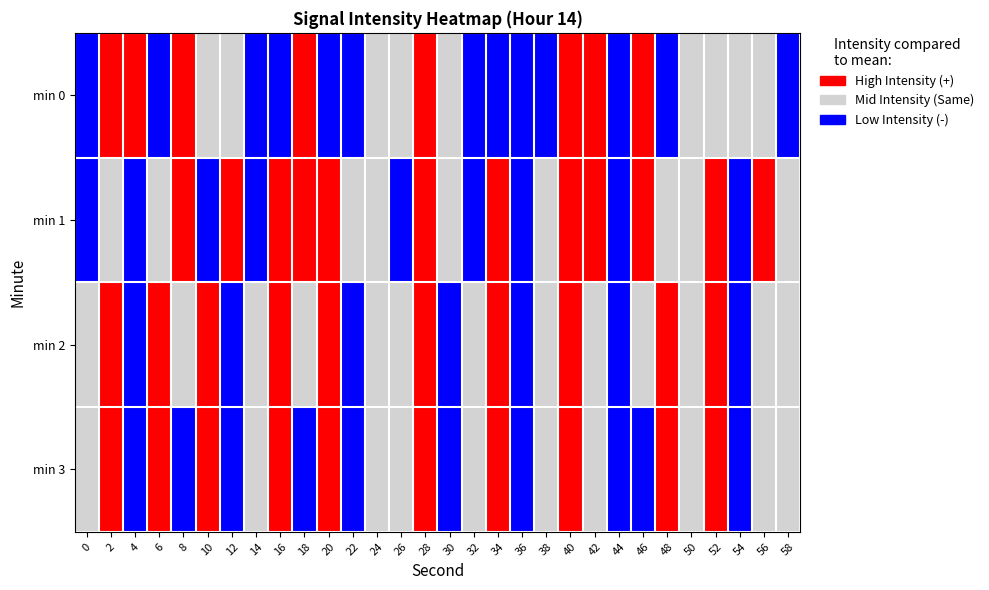

How many categories are shown in the chart?

30